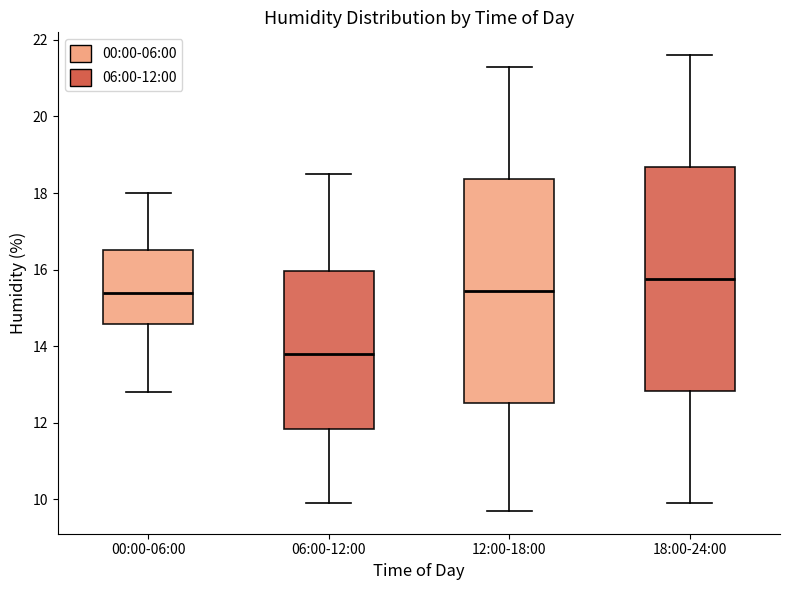

Which box's median line is the lowest?

06:00-12:00